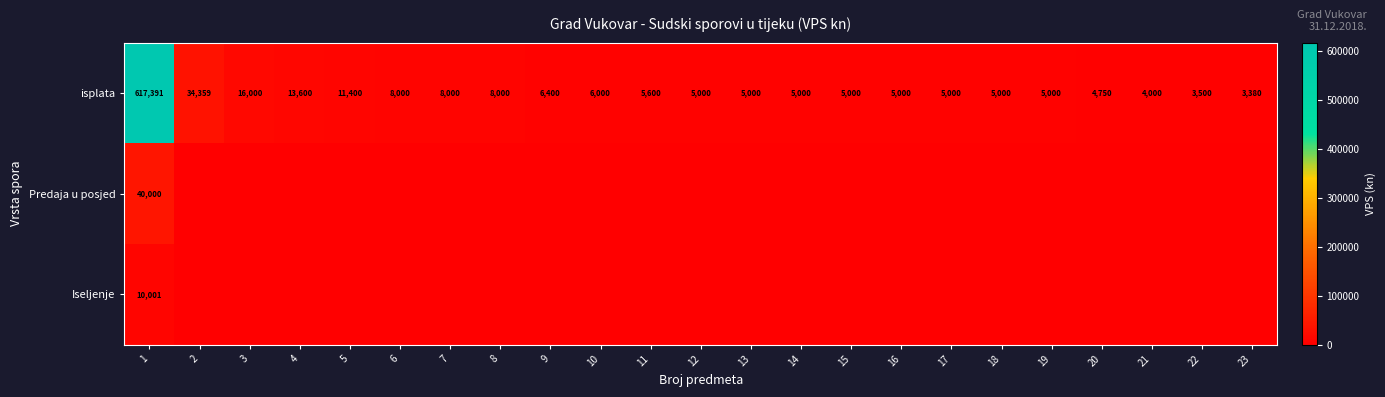

What is the sum of all isplata values?

790380